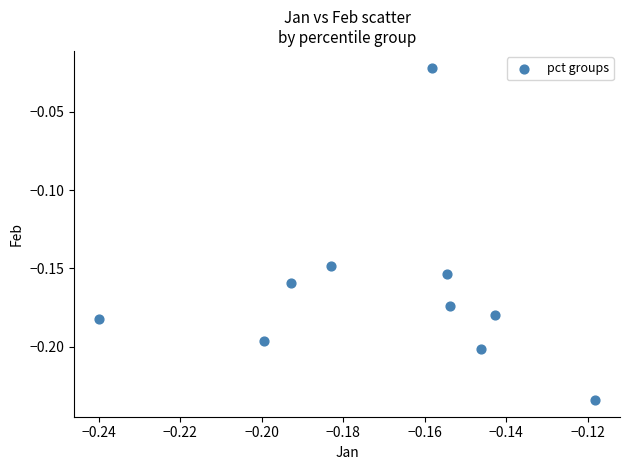

How many points are shown in the scatter plot?

10